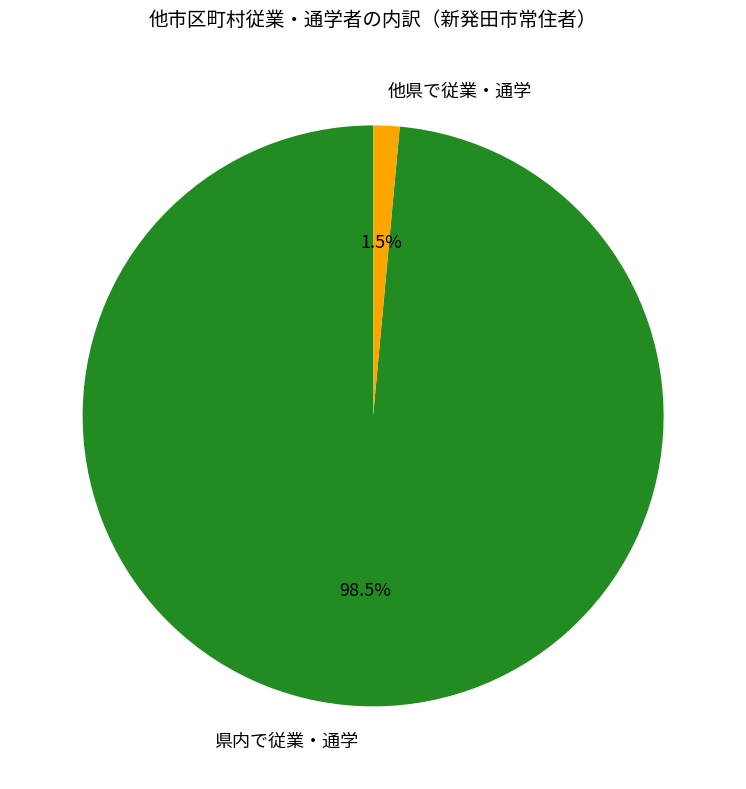

What is the smallest slice in the pie chart?

他県で従業・通学